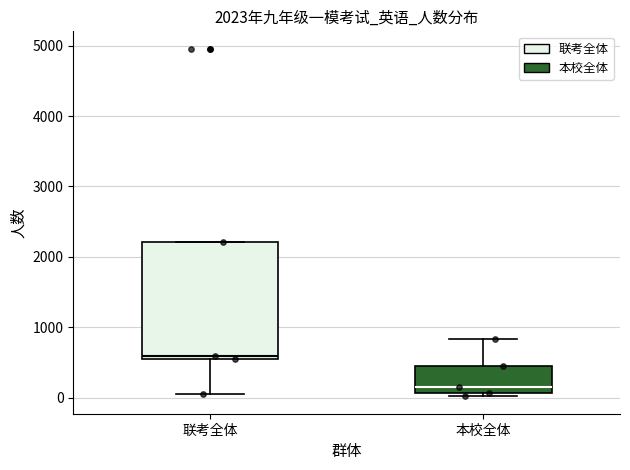

Which box has the highest median line?

联考全体